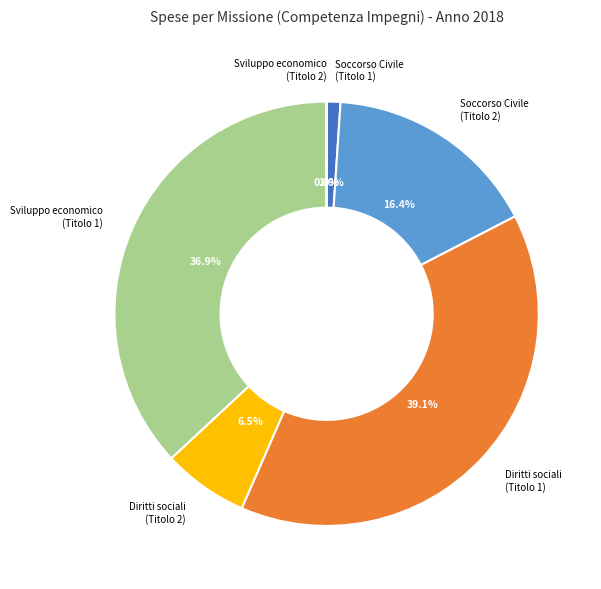

Is there a majority slice in this chart?

No